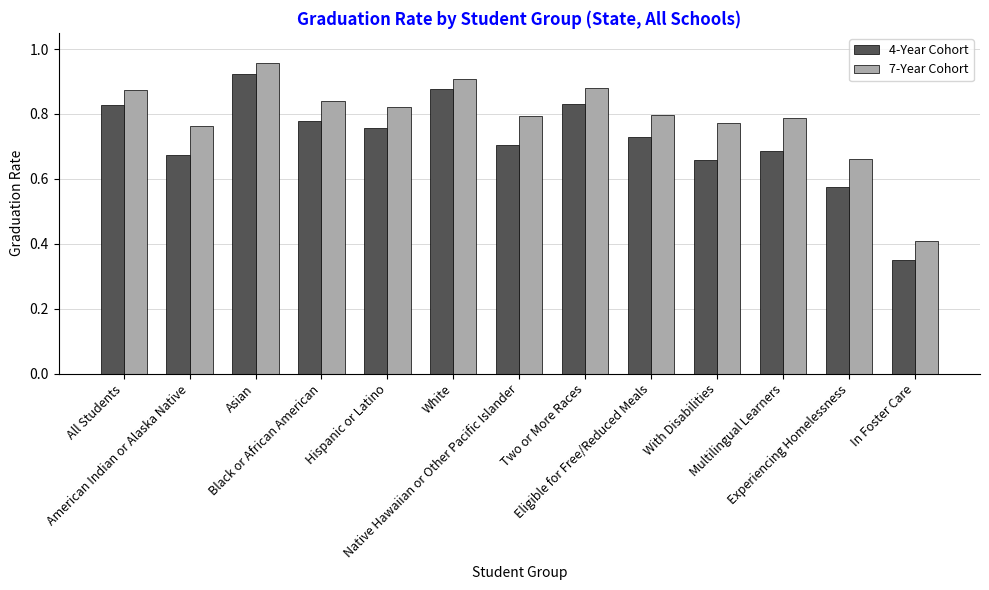

Rank the series at Hispanic or Latino from highest to lowest value.

7-Year Cohort, 4-Year Cohort